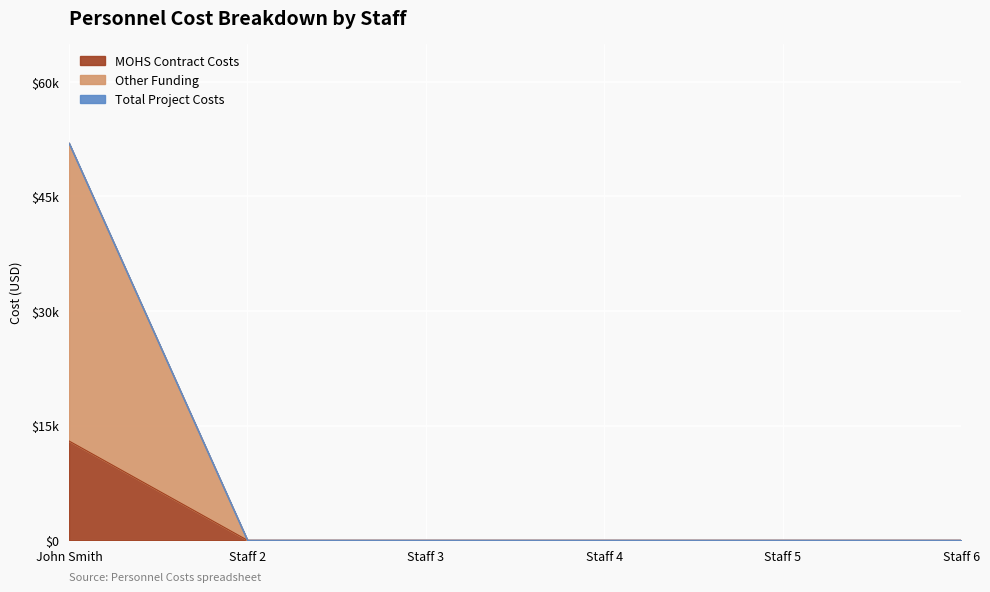

At how many categories does at least one series exceed 22537?

1